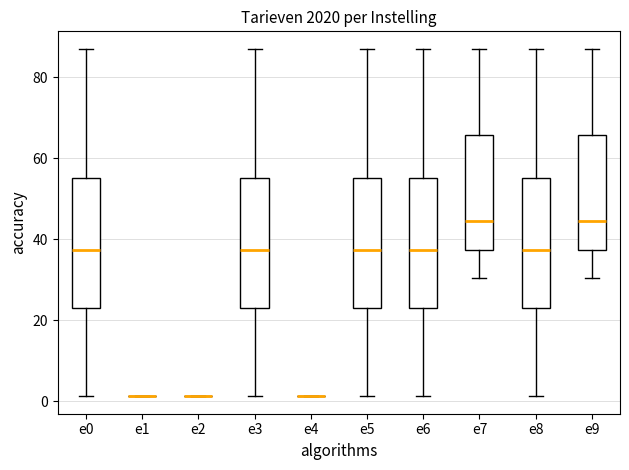

Where does the lower whisker of the box for e8 end on the y-axis? The values are not printed on the chart, so give them approximately, as read against the axis.

2